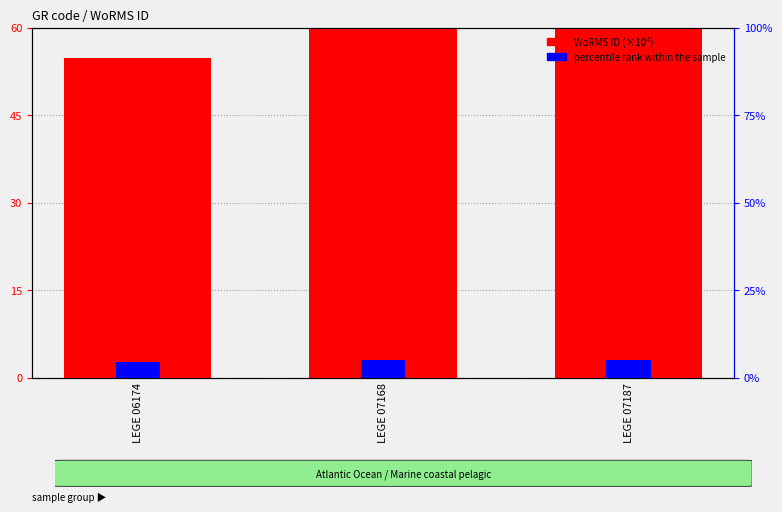

Count the number of data series in this chart.

2